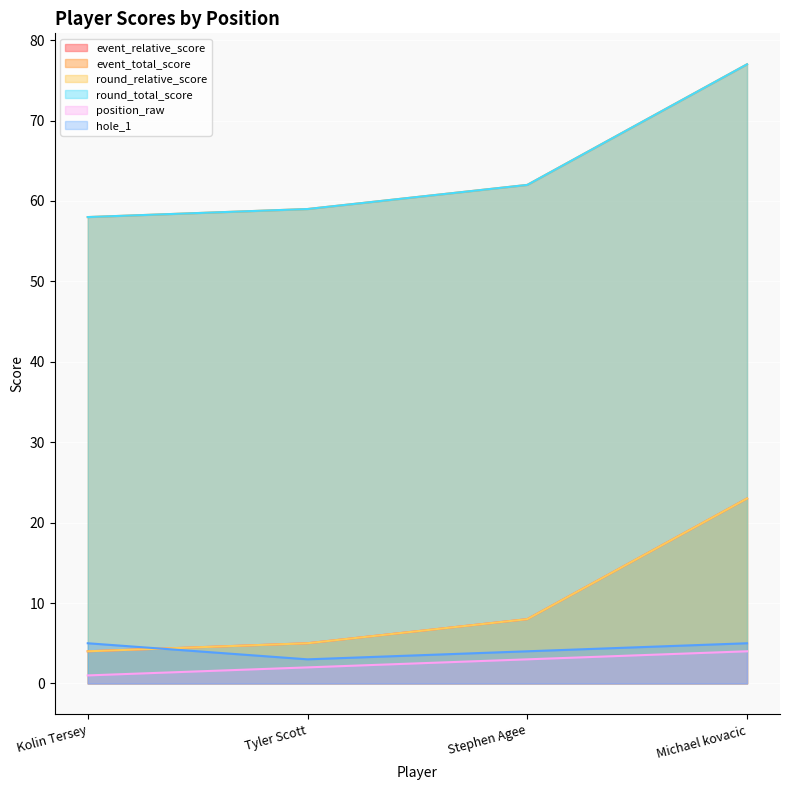

Reading left to right, extract all data points from this chart.

event_relative_score: 4	5	8	23
event_total_score: 58	59	62	77
round_relative_score: 4	5	8	23
round_total_score: 58	59	62	77
position_raw: 1	2	3	4
hole_1: 5	3	4	5